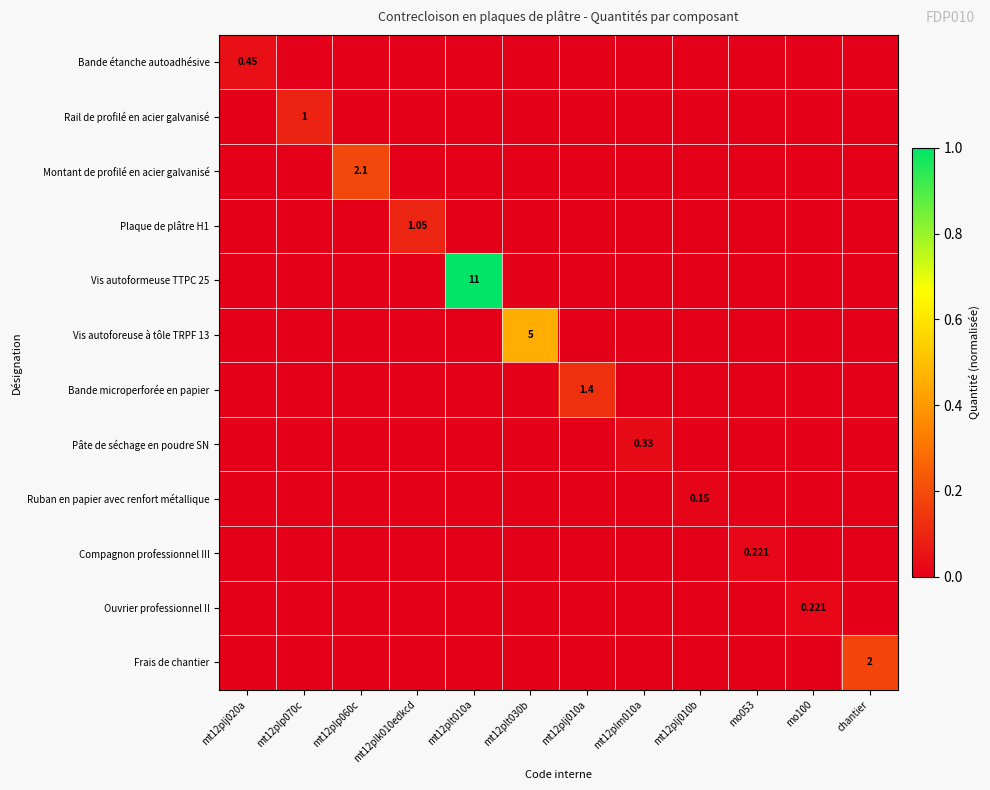

Which series has the widest spread of values?

Vis autoformeuse TTPC 25